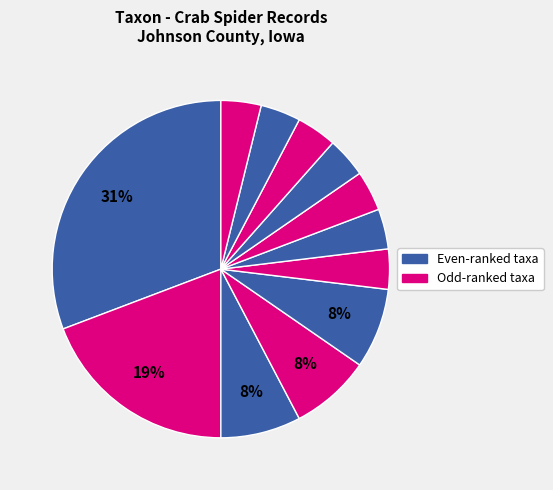

How many segments does this pie chart have?

12